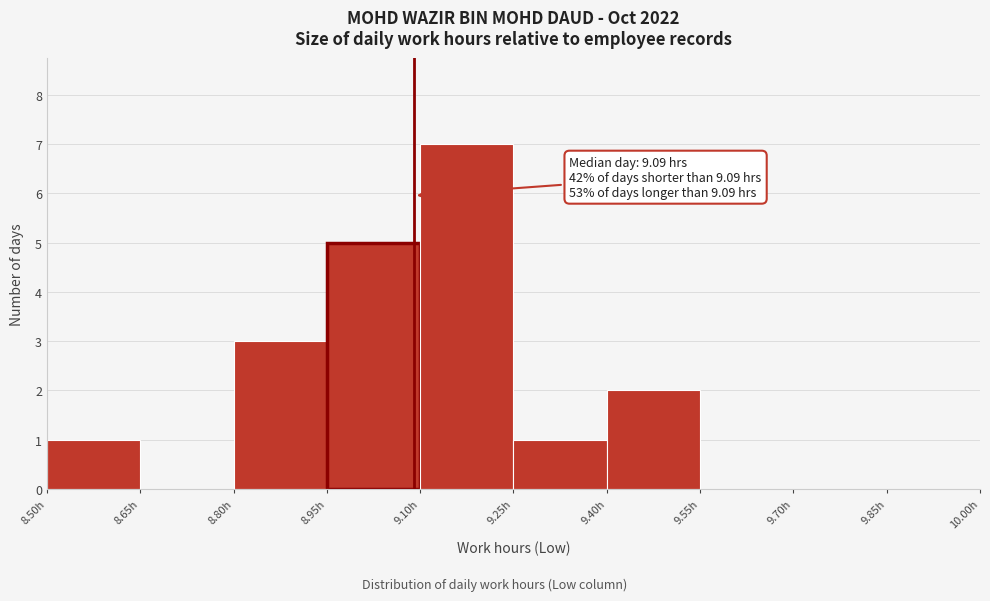

Which range on the x-axis has the tallest bar?

9.10 to 9.25